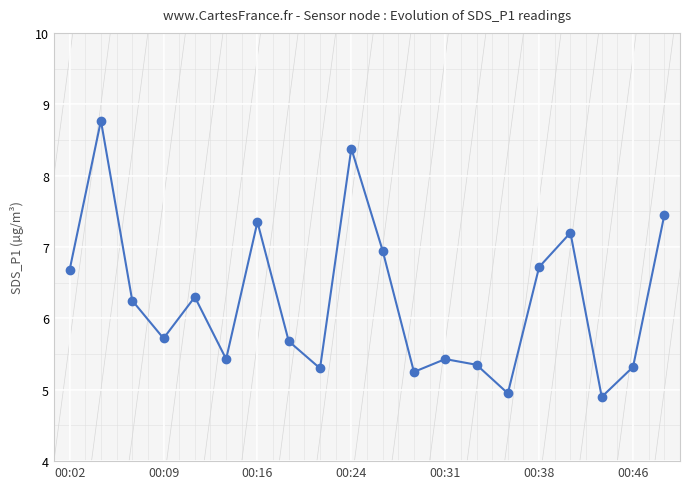

List the labels in order of value, smallest first.

17, 14, 11, 8, 18, 13, 00:38, 12, 7, 00:24, 00:16, 00:31, 00:02, 15, 10, 16, 00:46, 19, 9, 00:09